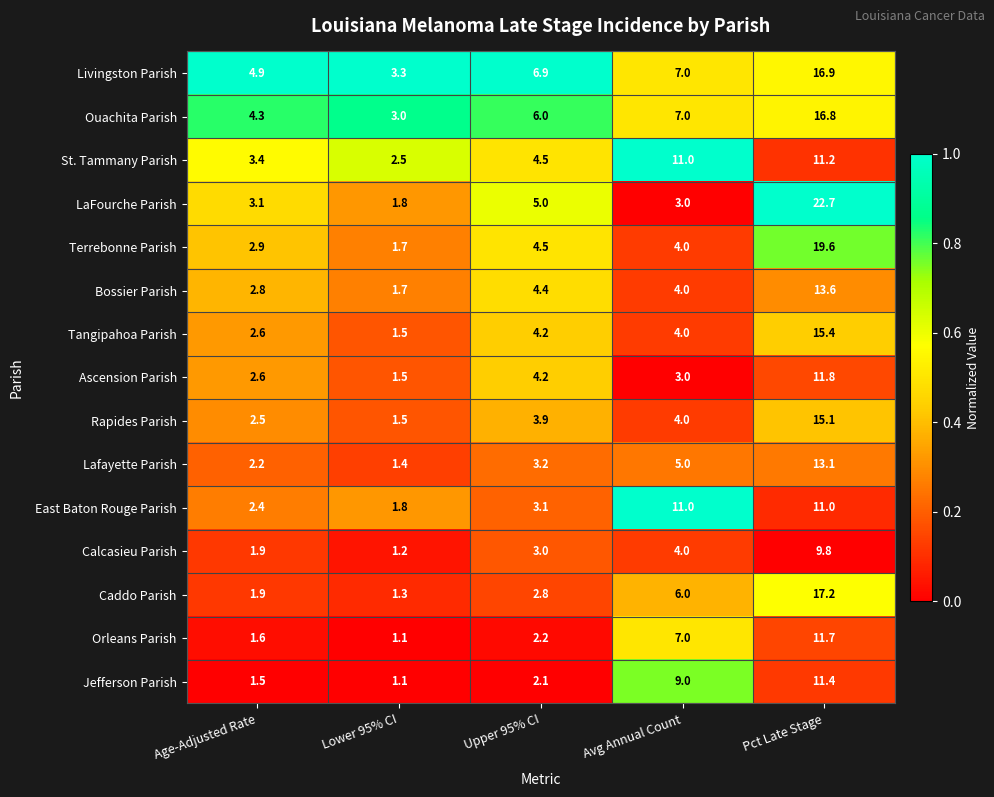

Which series has the largest range (max minus min)?

LaFourche Parish